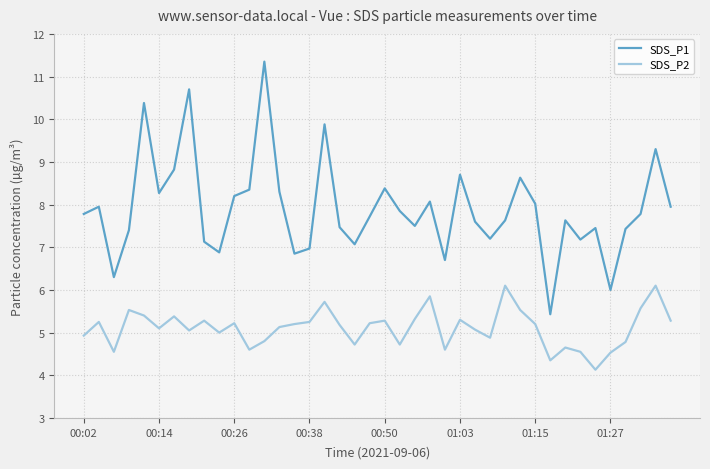

What is the smallest value displayed?

4.1